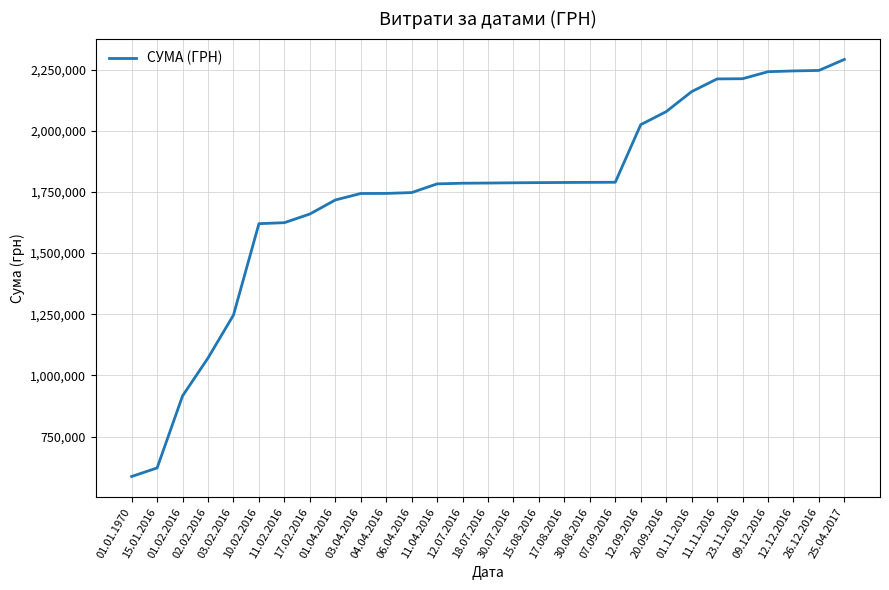

What is the maximum value shown in the chart?

2291528.7